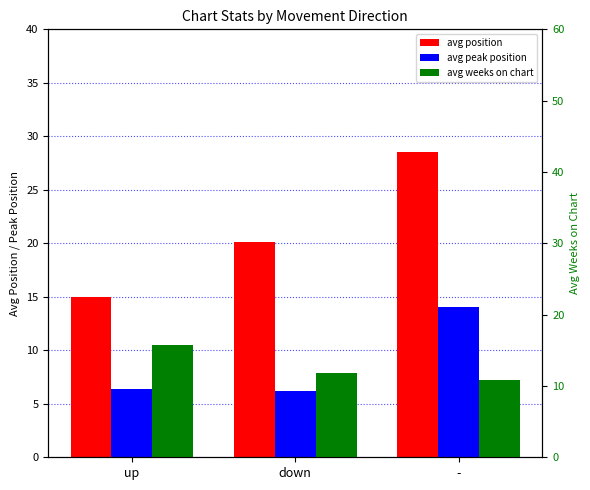

What is the label of the 3rd bar from the left?

-